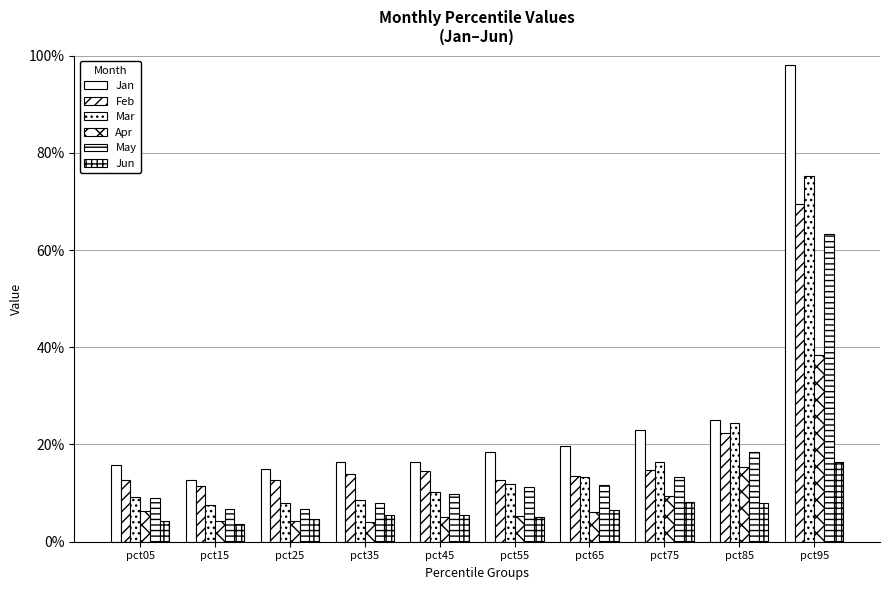

Reading left to right, list all the values displayed in this chart.

Jan: pct05=0.2	pct15=0.1	pct25=0.1	pct35=0.2	pct45=0.2	pct55=0.2	pct65=0.2	pct75=0.2	pct85=0.3	pct95=1.0
Feb: pct05=0.1	pct15=0.1	pct25=0.1	pct35=0.1	pct45=0.1	pct55=0.1	pct65=0.1	pct75=0.1	pct85=0.2	pct95=0.7
Mar: pct05=0.1	pct15=0.1	pct25=0.1	pct35=0.1	pct45=0.1	pct55=0.1	pct65=0.1	pct75=0.2	pct85=0.2	pct95=0.8
Apr: pct05=0.1	pct15=0.0	pct25=0.0	pct35=0.0	pct45=0.1	pct55=0.1	pct65=0.1	pct75=0.1	pct85=0.2	pct95=0.4
May: pct05=0.1	pct15=0.1	pct25=0.1	pct35=0.1	pct45=0.1	pct55=0.1	pct65=0.1	pct75=0.1	pct85=0.2	pct95=0.6
Jun: pct05=0.0	pct15=0.0	pct25=0.0	pct35=0.1	pct45=0.1	pct55=0.1	pct65=0.1	pct75=0.1	pct85=0.1	pct95=0.2